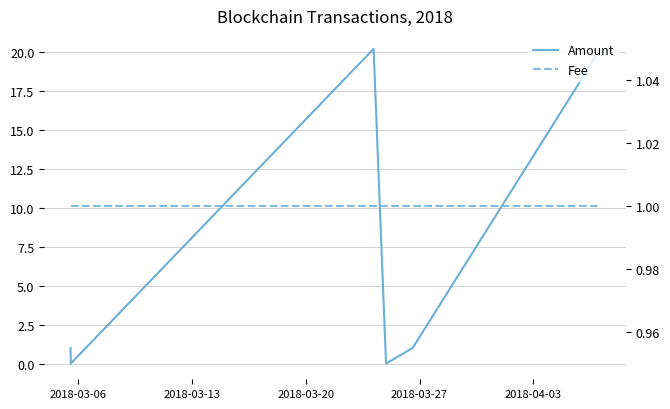

Which series changed the most between 2018-03-13 and 2018-03-27?

Amount